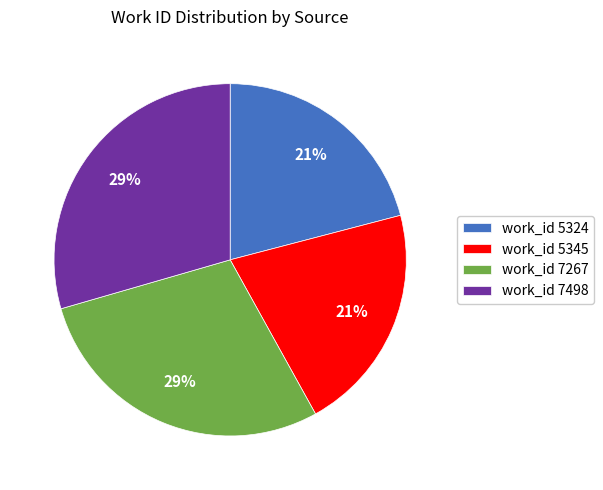

How many segments does this pie chart have?

4